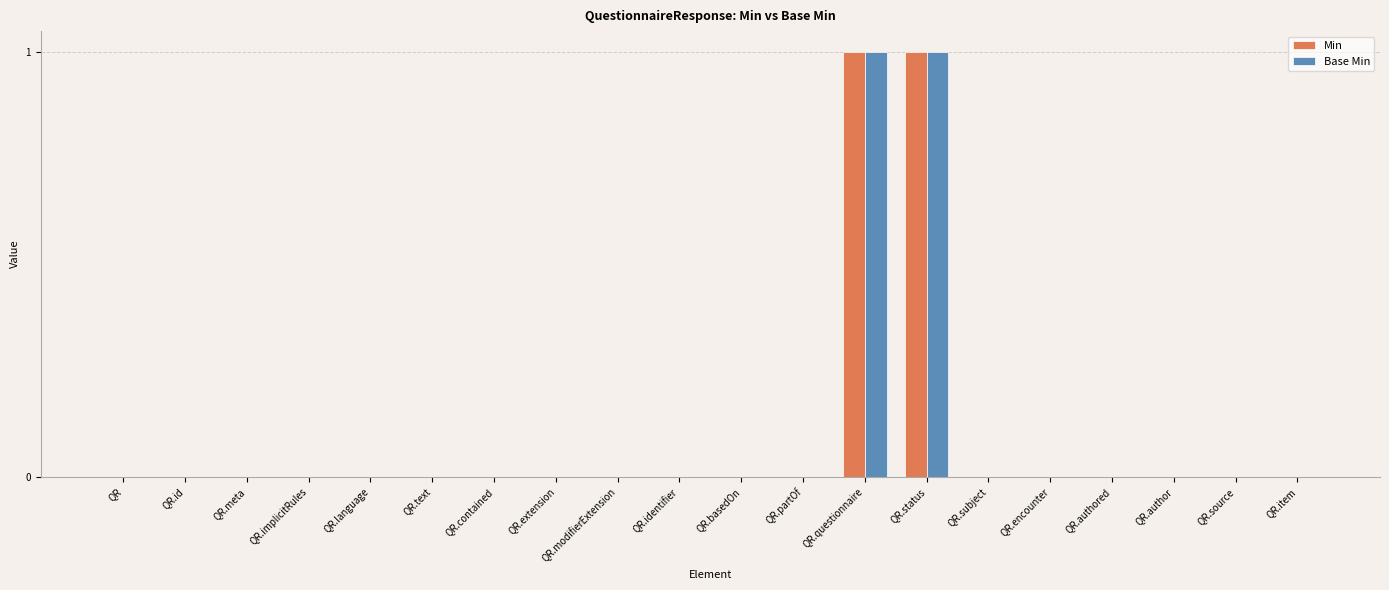

Reading left to right, list all the values displayed in this chart.

Min: 0	0	0	0	0	0	0	0	0	0	0	0	1	1	0	0	0	0	0	0
Base Min: 0	0	0	0	0	0	0	0	0	0	0	0	1	1	0	0	0	0	0	0